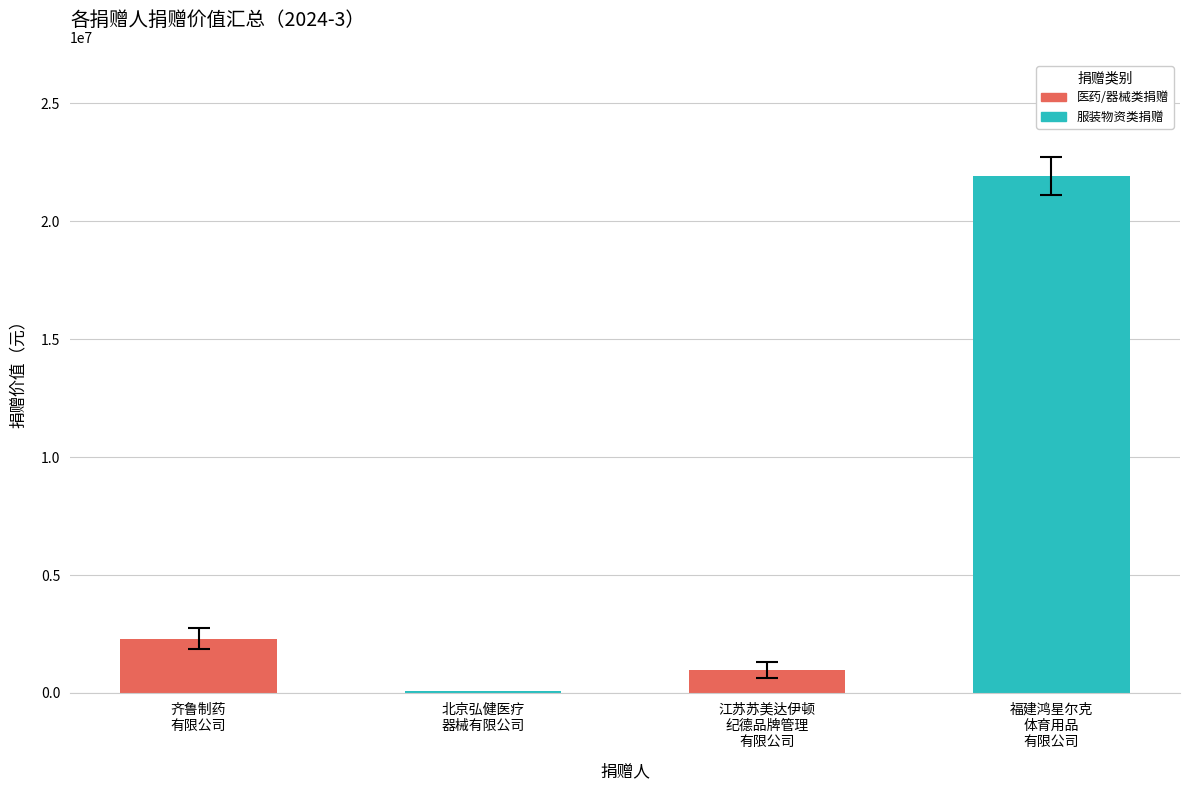

What is the change in value from 江苏苏美达伊顿
纪德品牌管理
有限公司 to 福建鸿星尔克
体育用品
有限公司?

+20934921.2